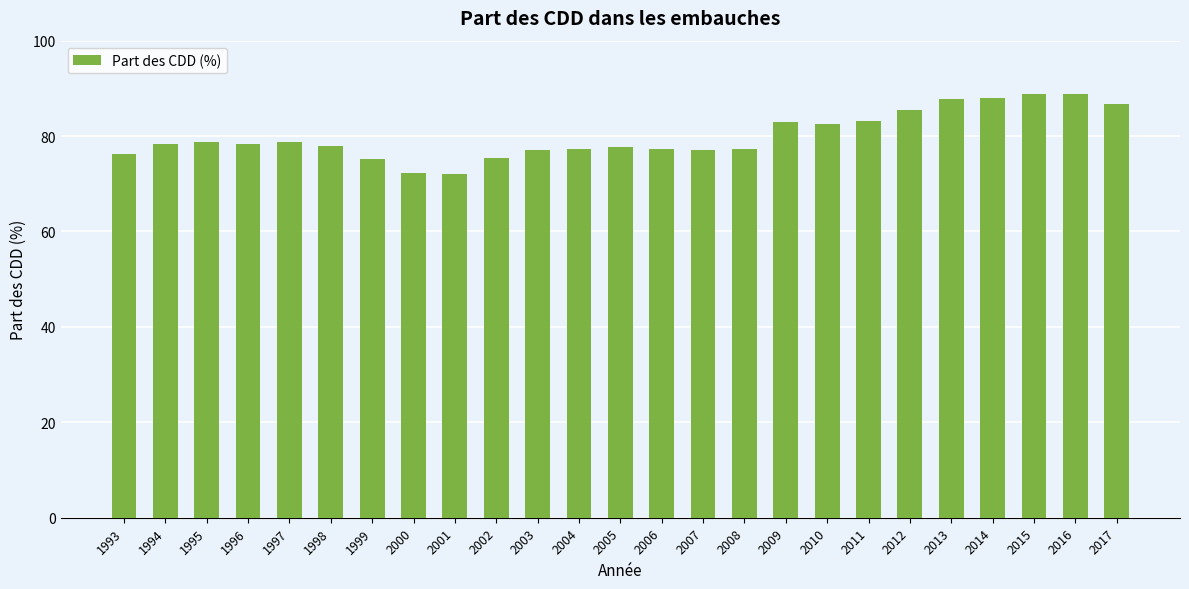

What is the difference between the second highest and second lowest values?

16.5